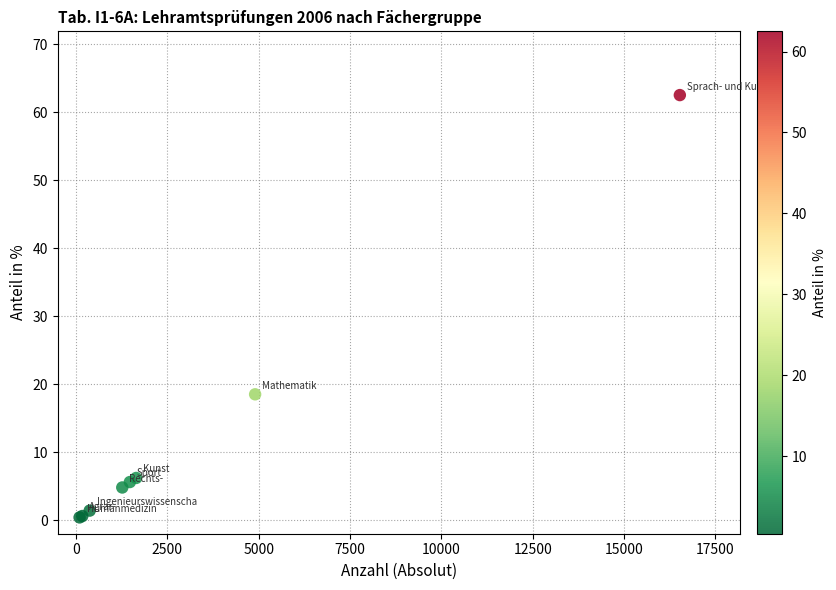

What Y value in the scatter plot is closest to 31?

18.5